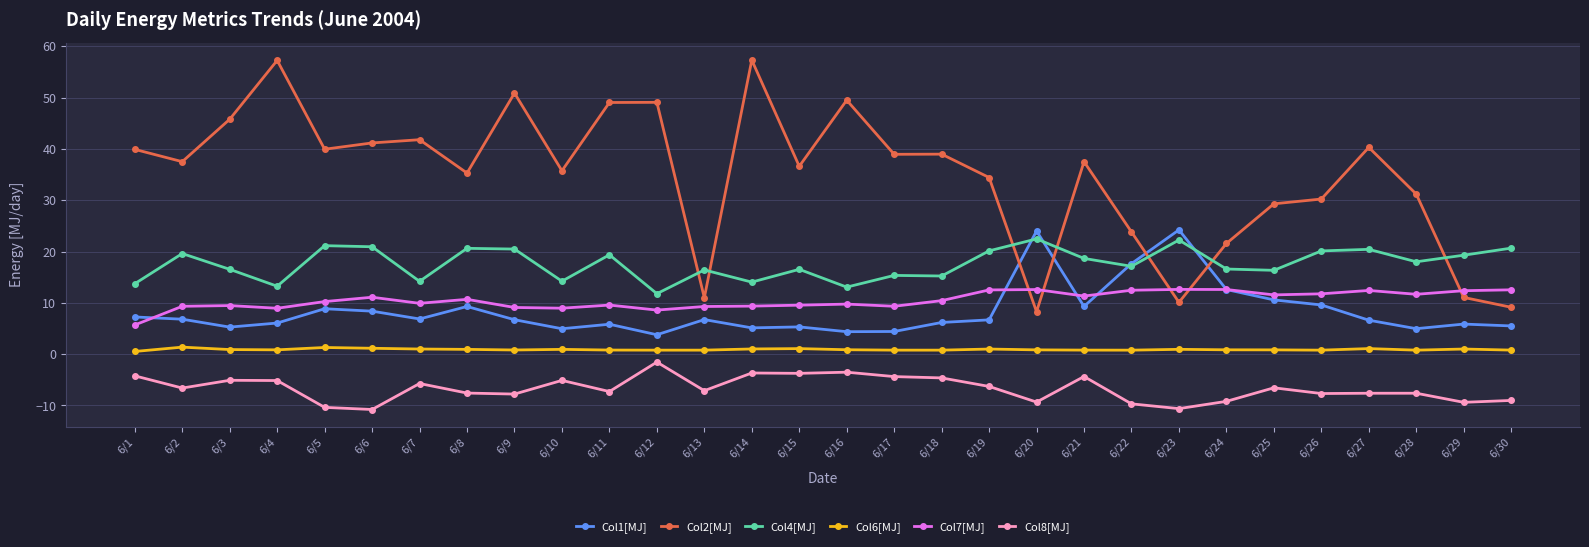

Which series changed the most between 6/3 and 6/20?

Col2[MJ]